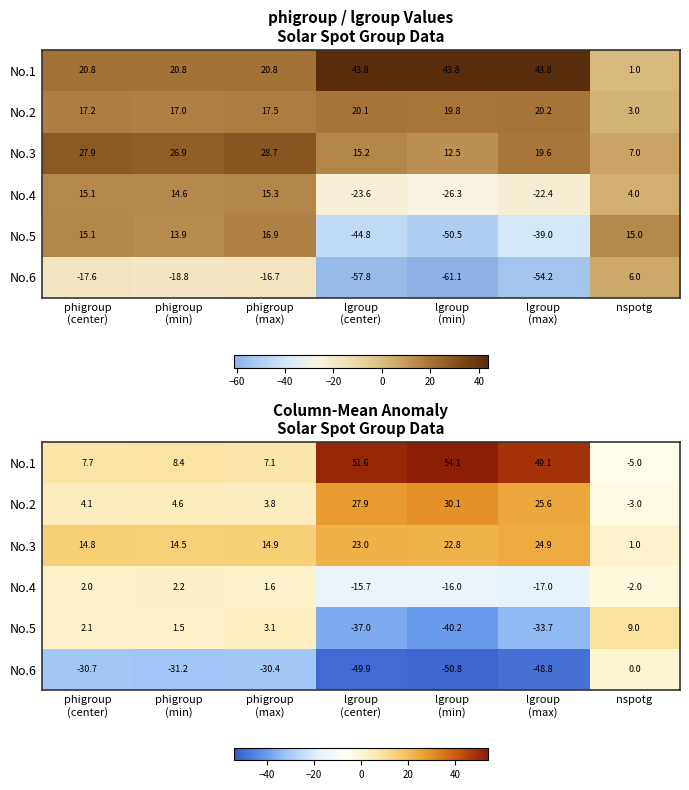

At how many categories does at least one series exceed -29?

7